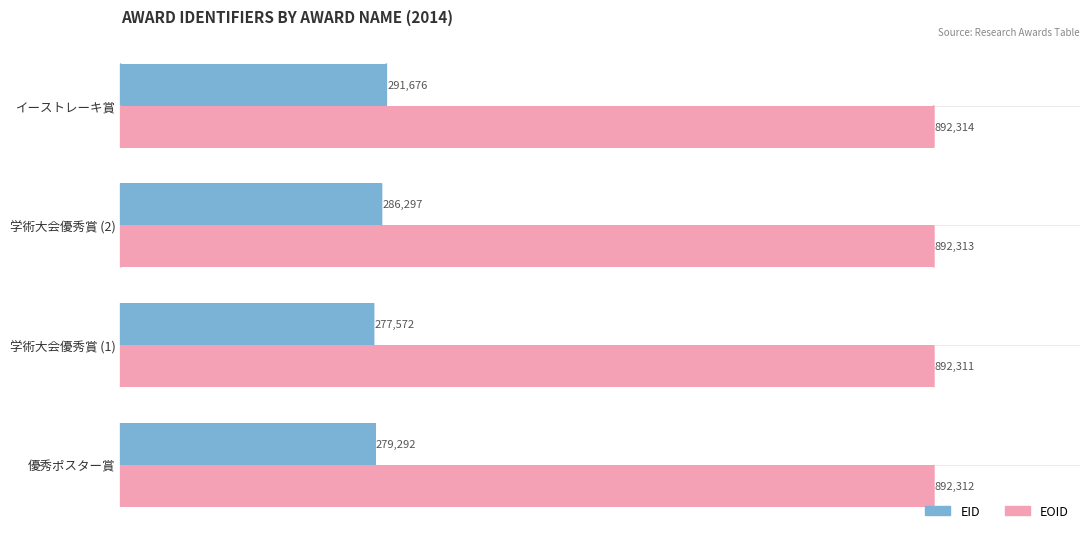

At which label does EID reach its peak?

イーストレーキ賞